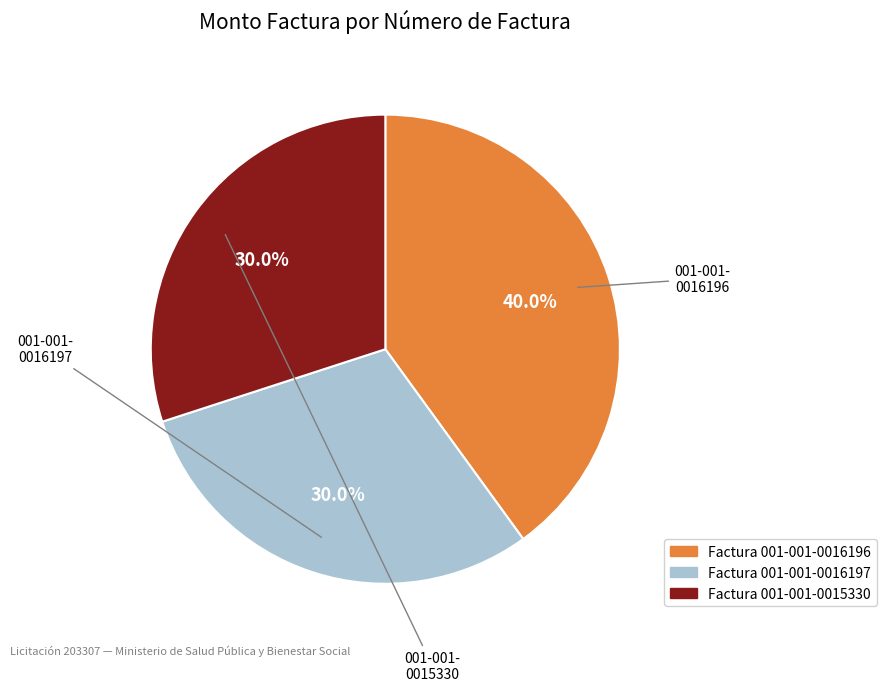

Does any single category account for the majority?

No